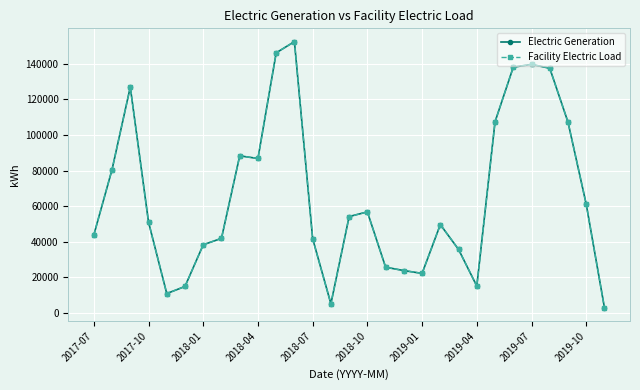

Is this an area chart (filled region under the line)?

No